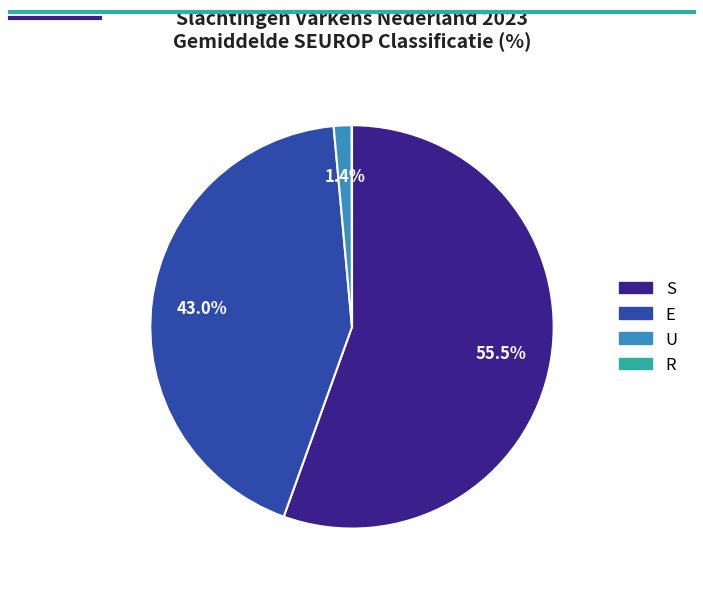

Does any single category account for the majority?

Yes